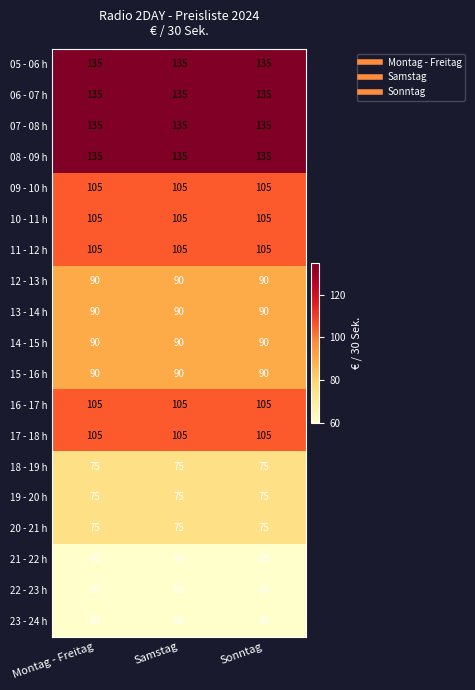

What is the sum of the 05 - 06 h values at Sonntag and Montag - Freitag?

270